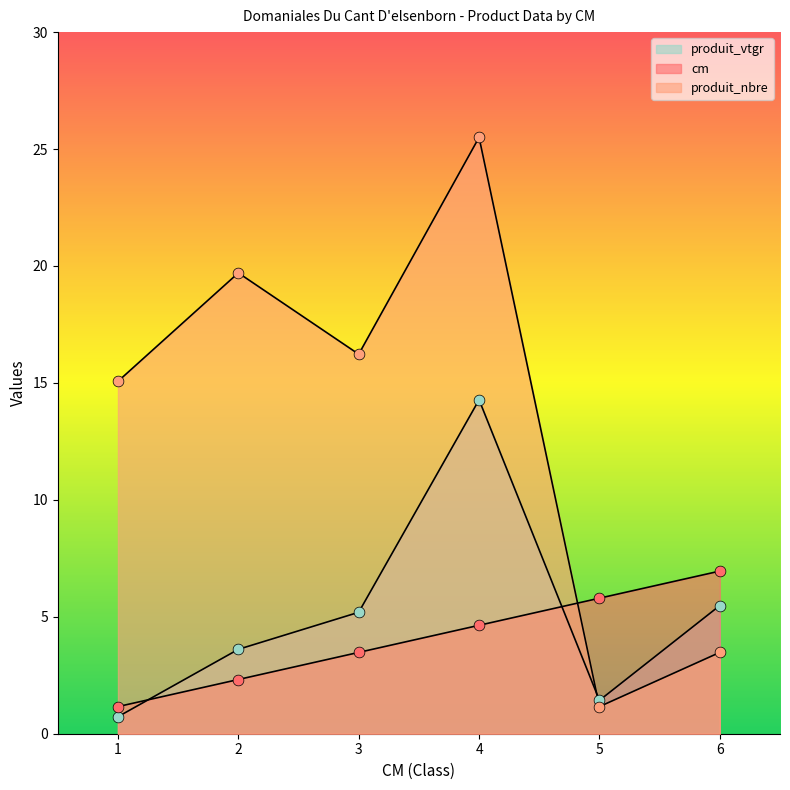

At which category is the sum across all series the highest?

4